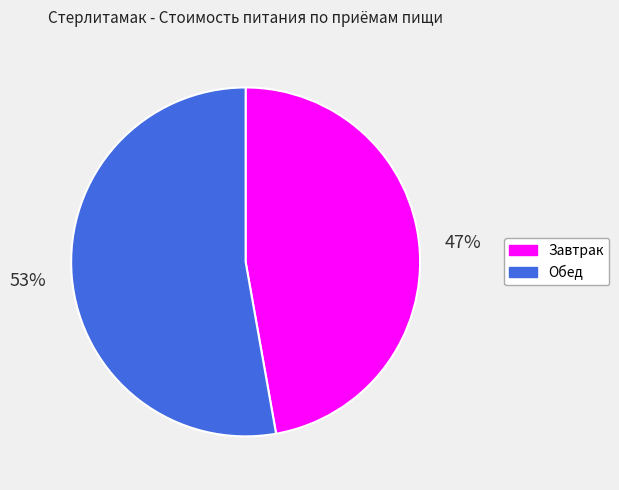

Rank the categories by value from lowest to highest.

Завтрак, Обед